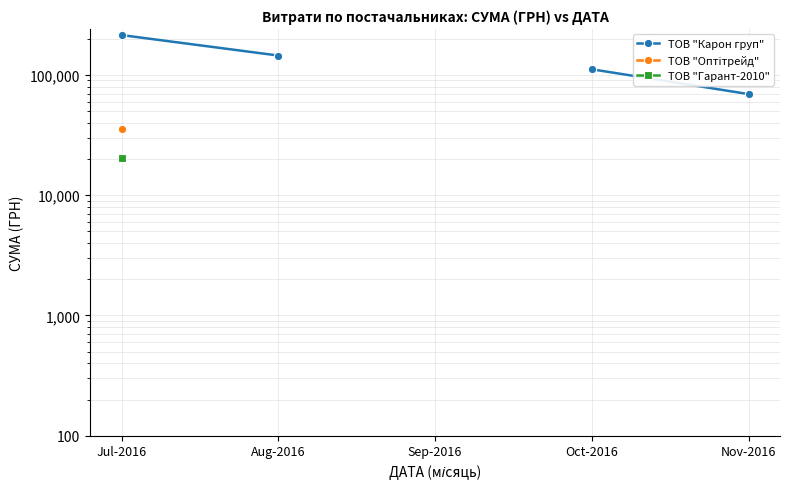

What is the value of the ТОВ "Оптітрейд" point at the 1st from the left?

35484.0